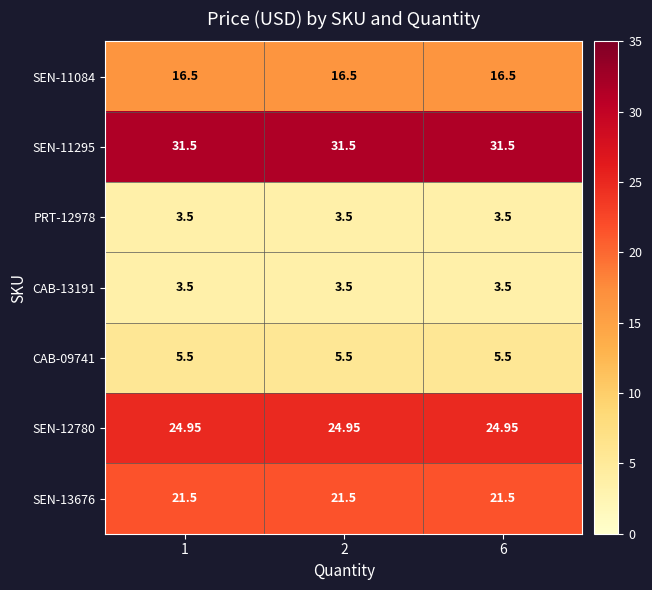

Is the value of CAB-09741 at 2 greater than the value of SEN-12780 at 2?

No